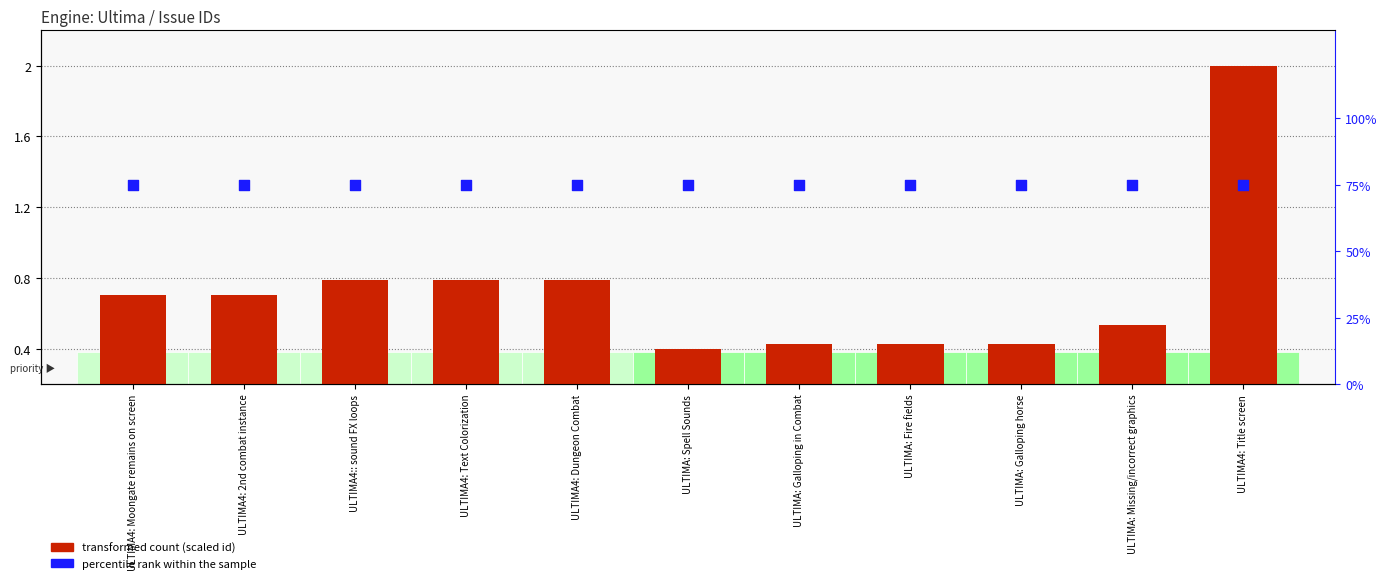

Is the value of transformed count (scaled id) at ULTIMA4: 2nd combat instance greater than the value of percentile rank within the sample at ULTIMA: Spell Sounds?

No